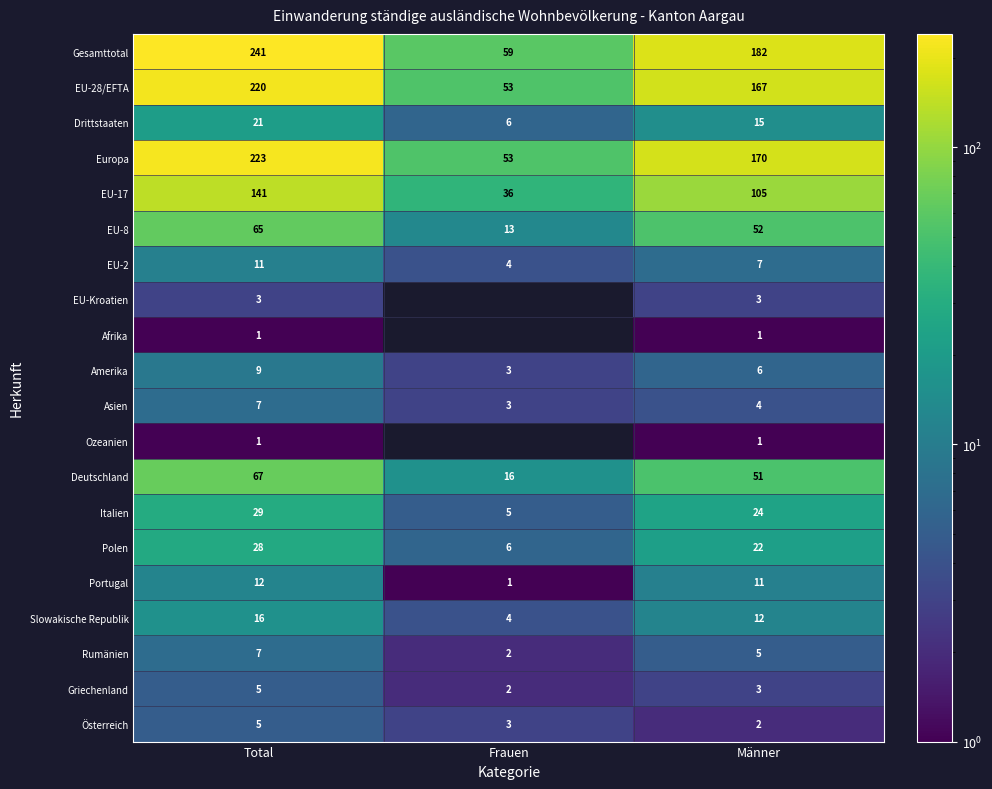

What is the difference between the Deutschland values at Männer and Total?

16